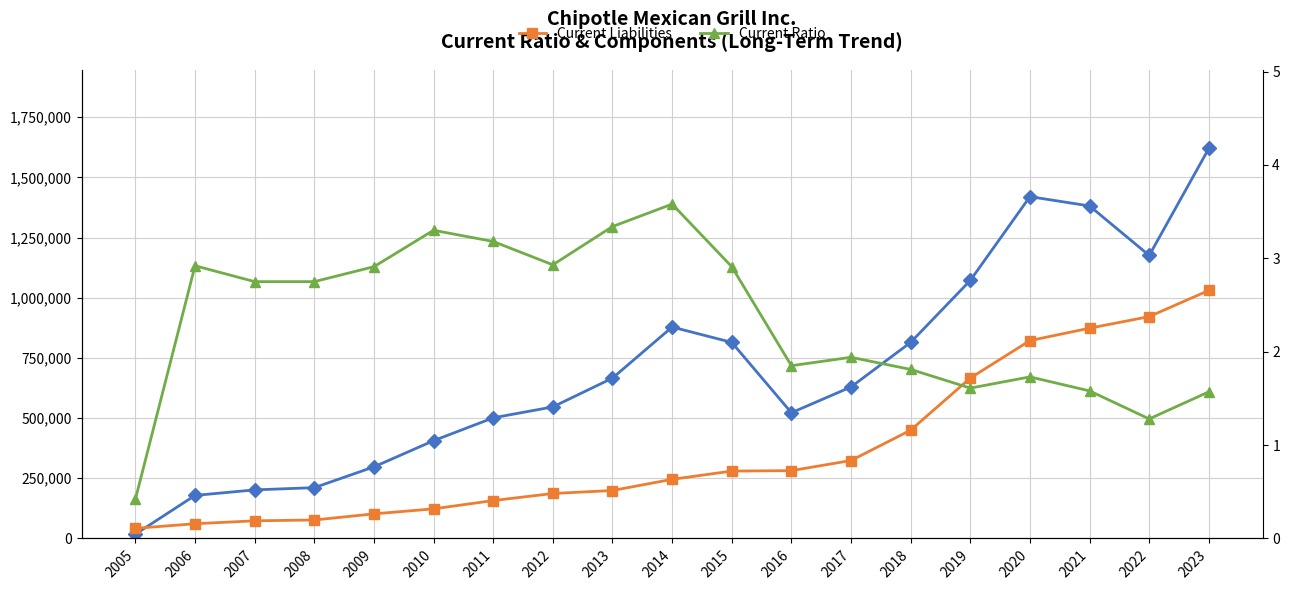

True or false: Current Ratio and Current Liabilities intersect in this chart.

False